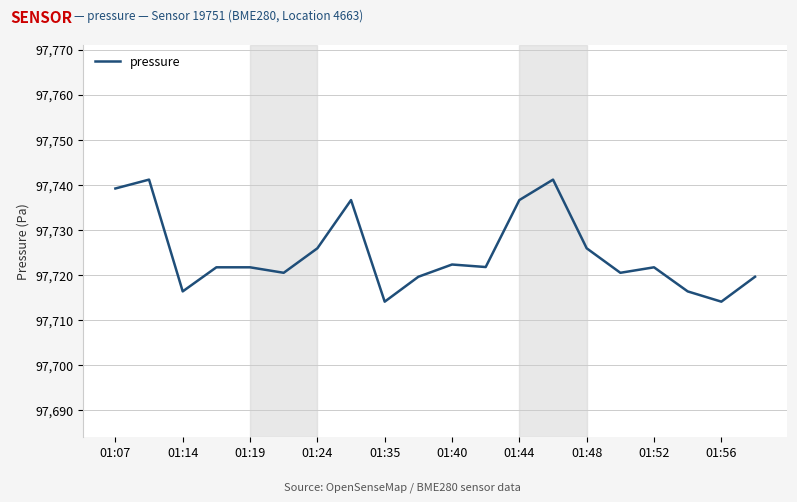

What is the minimum value shown in the chart?

97714.0